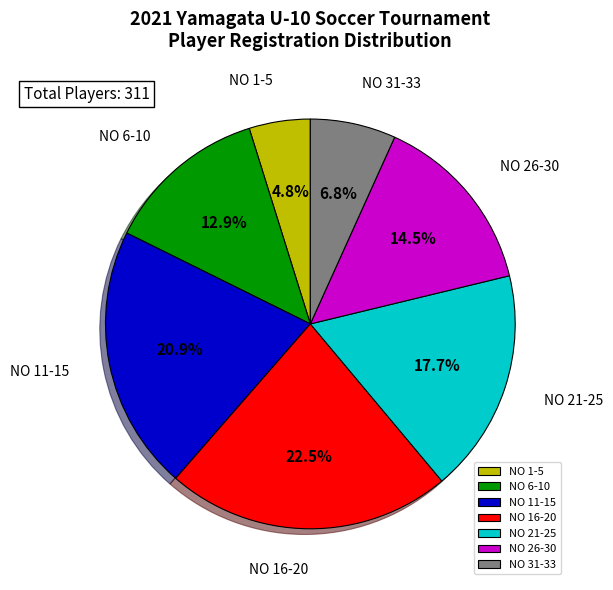

Is there any slice that represents more than half of the pie?

No